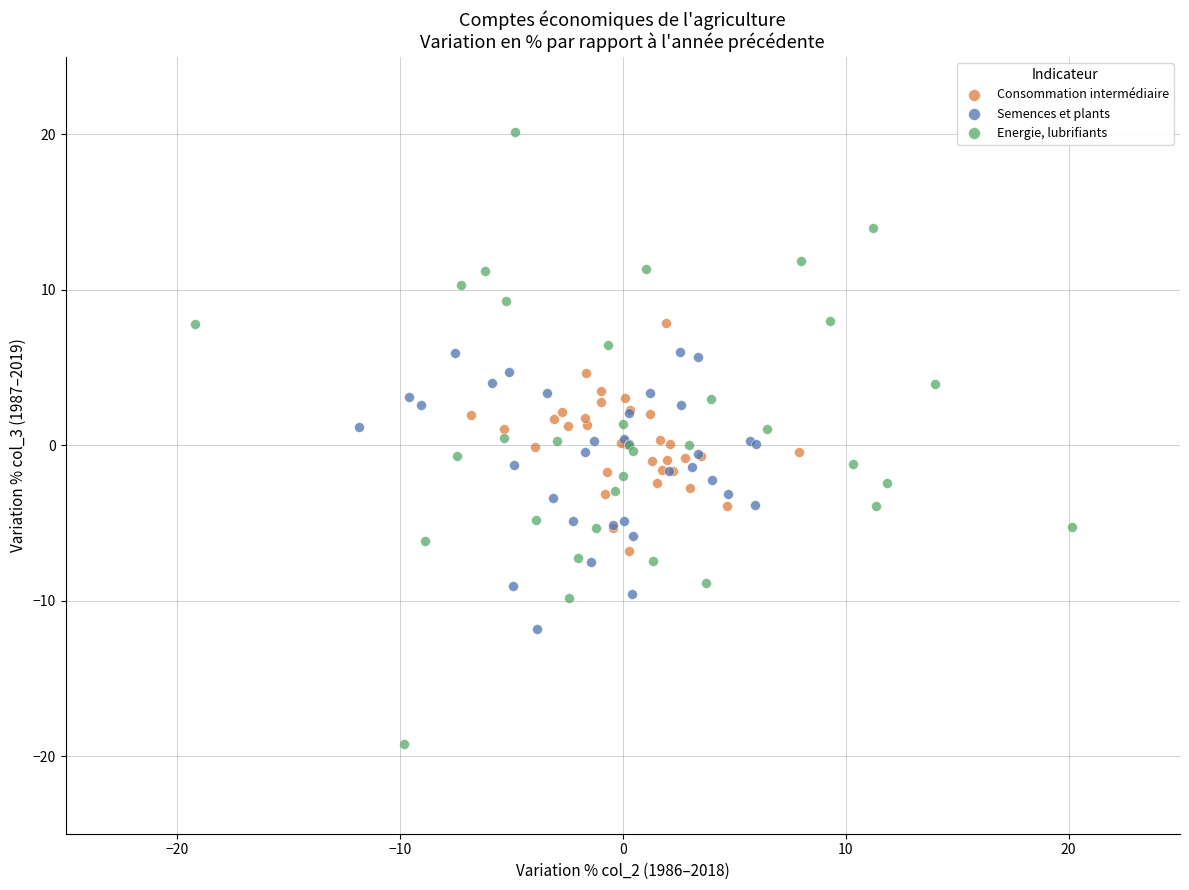

Which series contains the lowest Y value?

Energie, lubrifiants